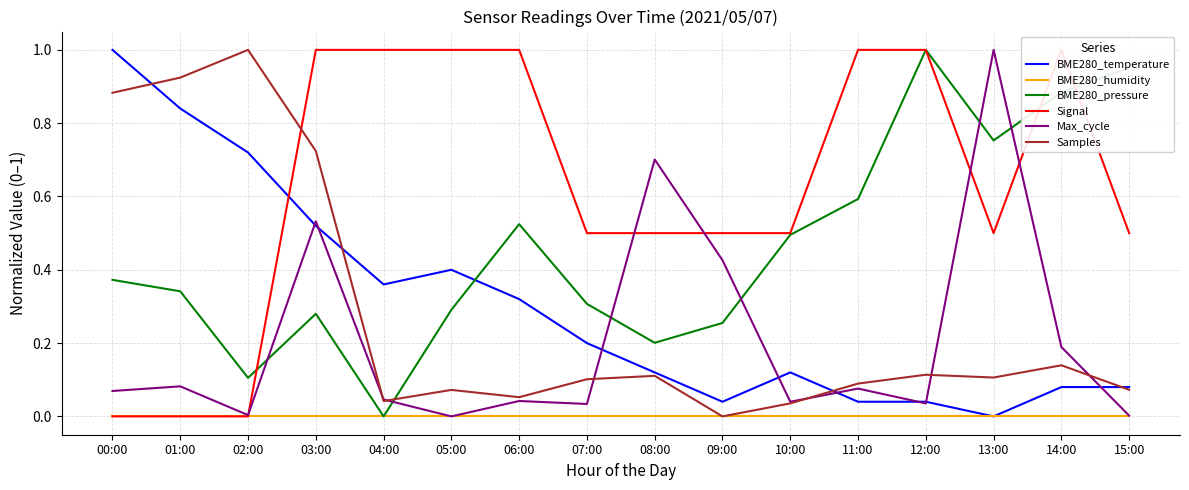

Rank the series by their maximum value, from lowest to highest.

BME280_humidity, BME280_temperature, BME280_pressure, Signal, Max_cycle, Samples